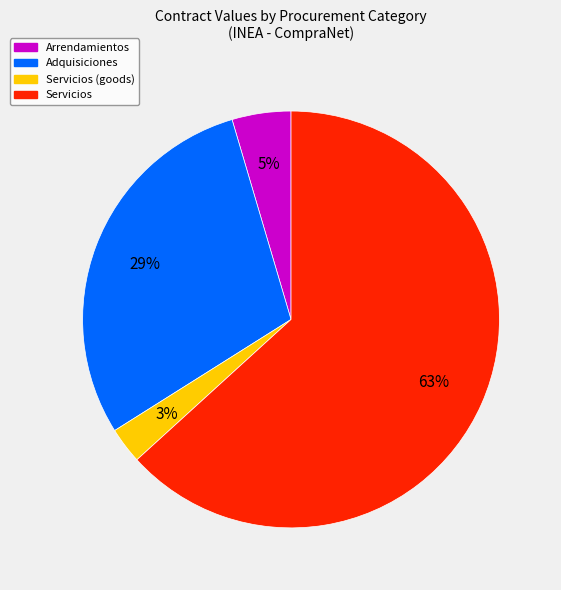

Is there a majority slice in this chart?

Yes